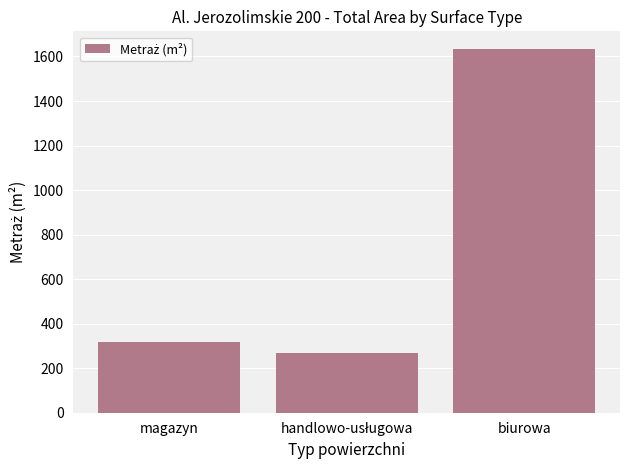

At which label is the value closest to 949?

magazyn